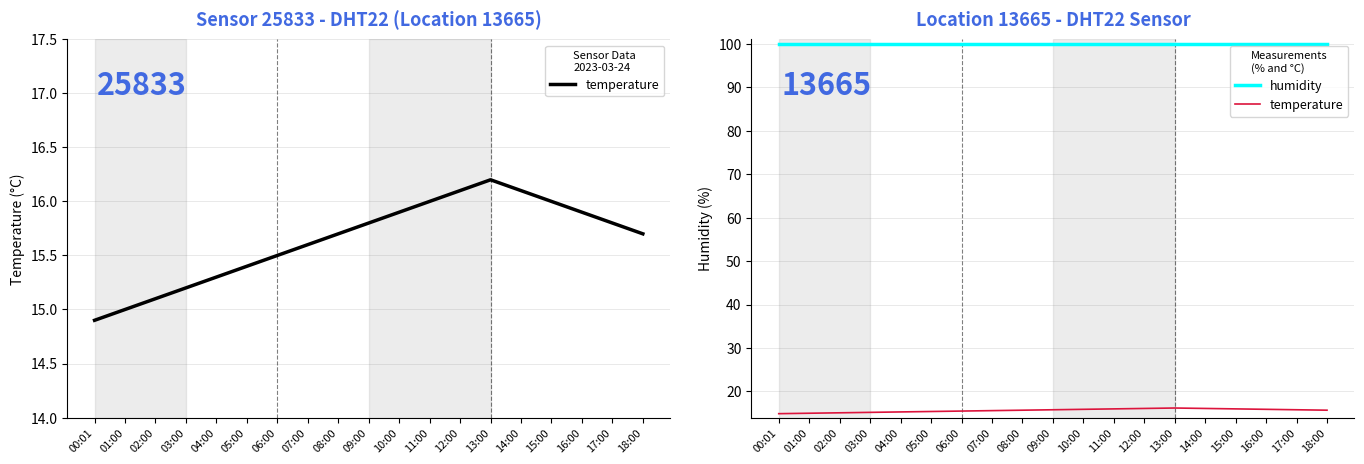

Reading left to right, extract all data points from this chart.

temperature: 14.9	15.0	15.1	15.2	15.3	15.4	15.5	15.6	15.7	15.8	15.9	16.0	16.1	16.2	16.1	16.0	15.9	15.8	15.7
humidity: 99.9	99.9	99.9	99.9	99.9	99.9	99.9	99.9	99.9	99.9	99.9	99.9	99.9	99.9	99.9	99.9	99.9	99.9	99.9